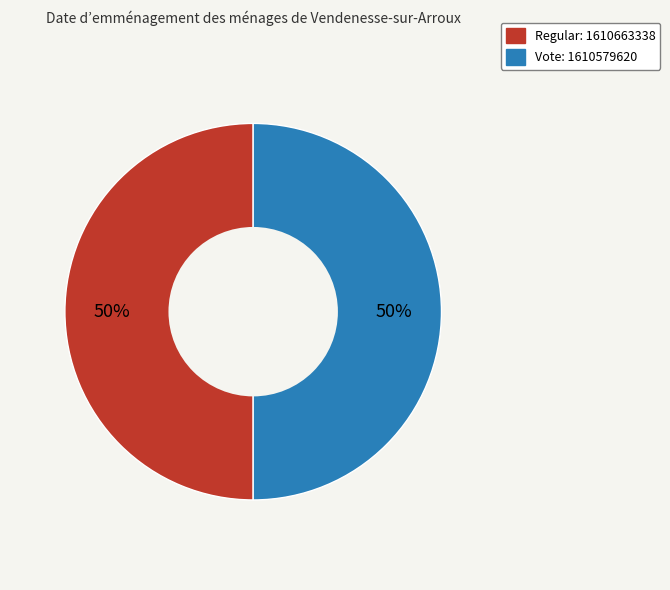

To the nearest percent, what is the average slice percentage?

50%